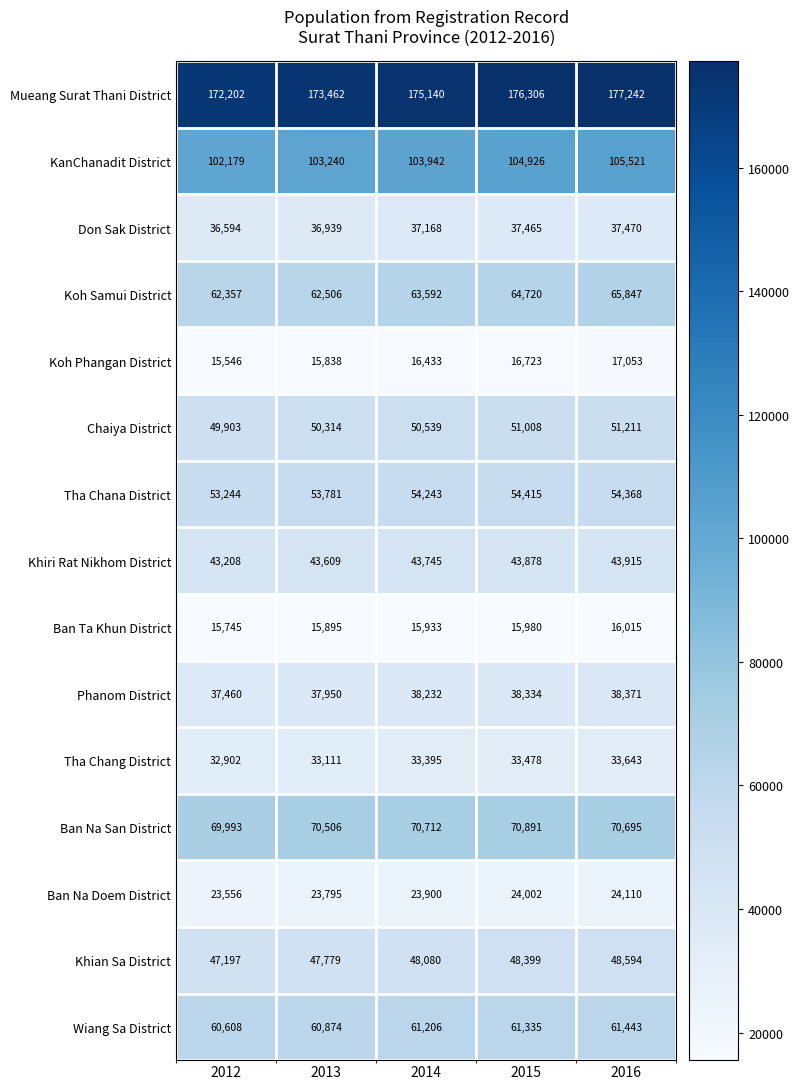

True or false: Koh Phangan District has a value of 17053 at 2016.

True